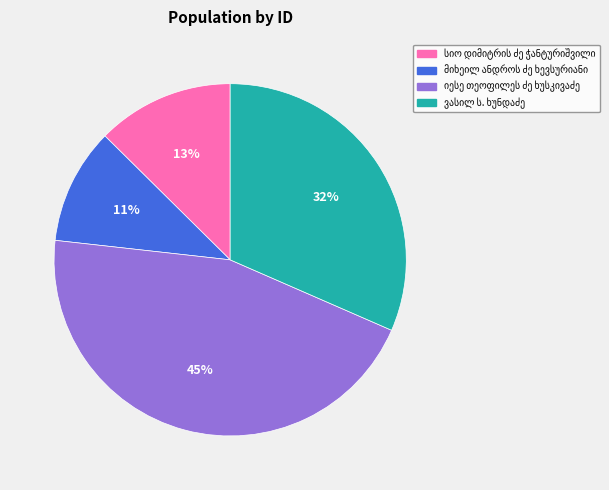

Is there a majority slice in this chart?

No